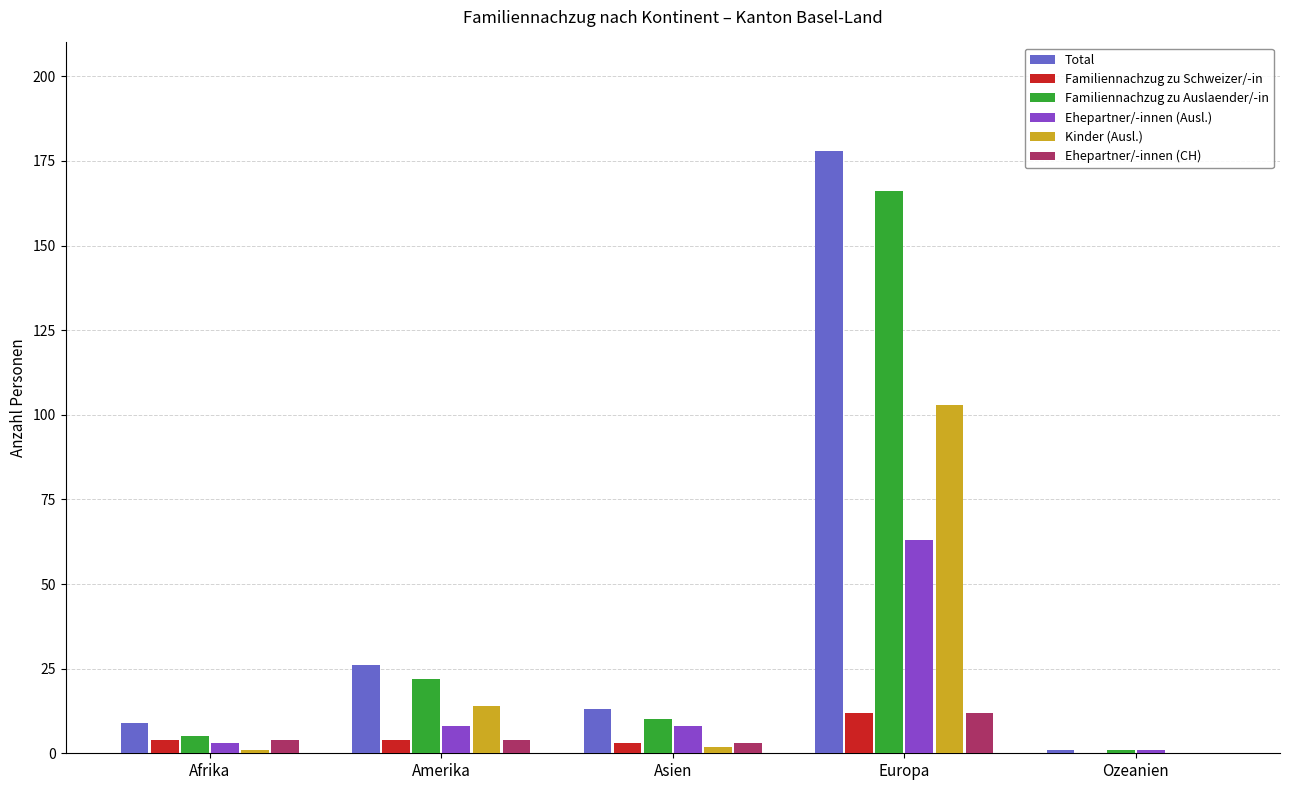

What is the spread (max minus min) of values at Europa?

166